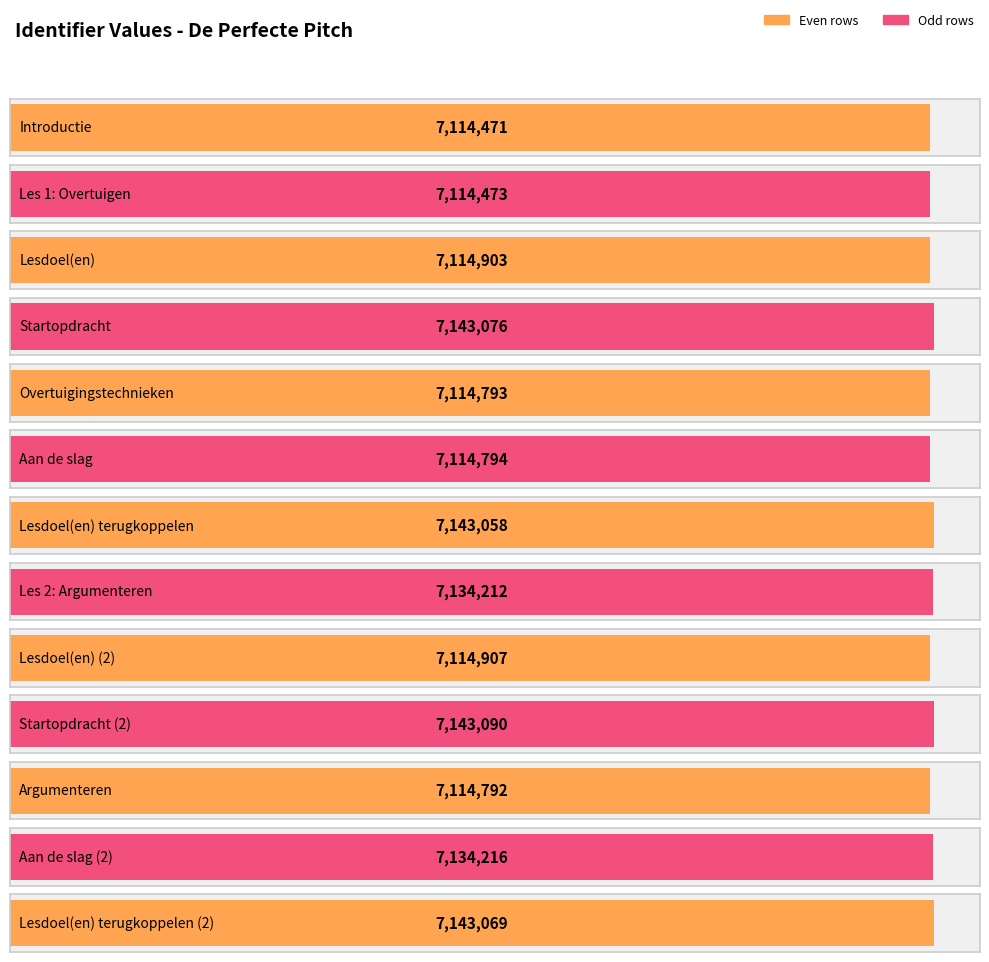

What is the value of the 5th bar from the left?

7114793